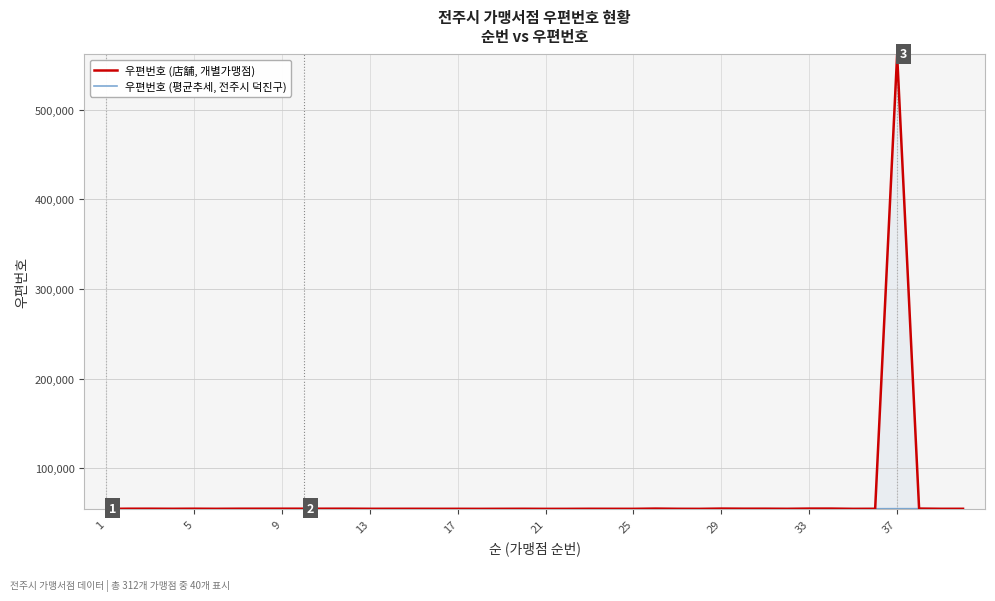

Which series has the largest range (max minus min)?

우편번호 (店舗, 개별가맹점)